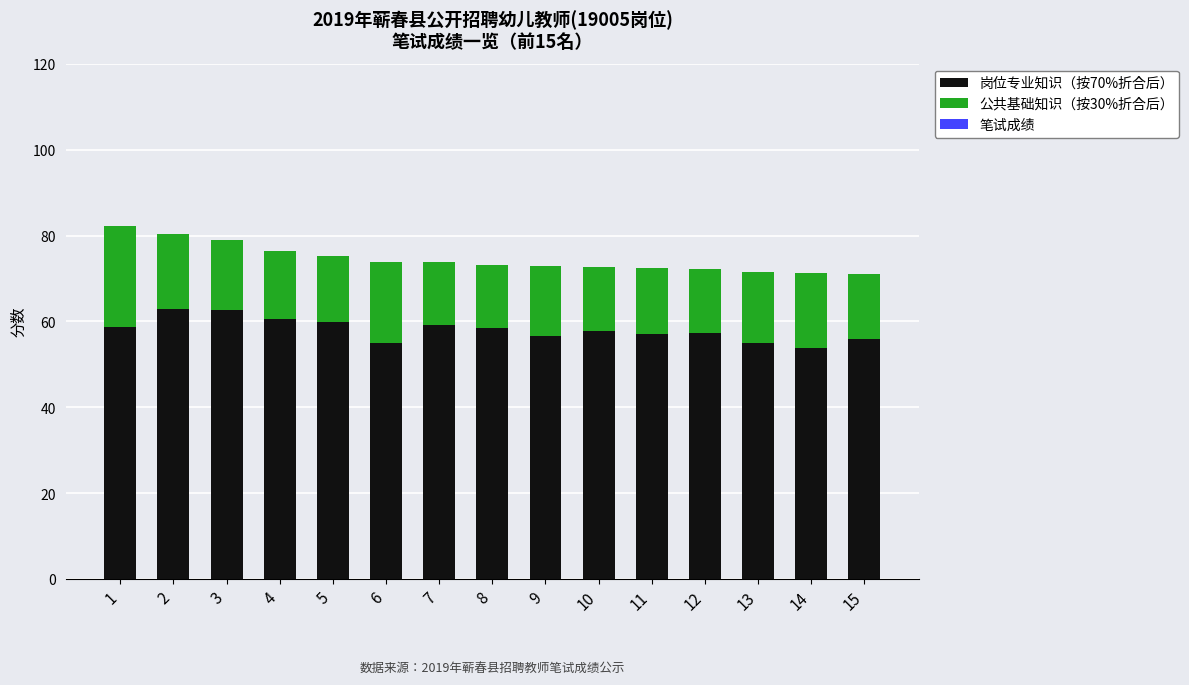

What is the difference between the maximum and minimum values in the 岗位专业知识（按70%折合后） series?

9.1